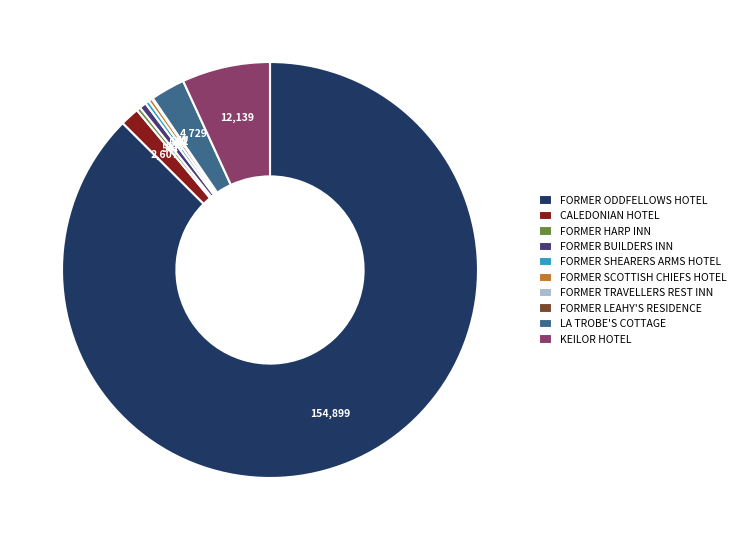

Approximately how many times larger is the value at KEILOR HOTEL compared to LA TROBE'S COTTAGE?

2.6